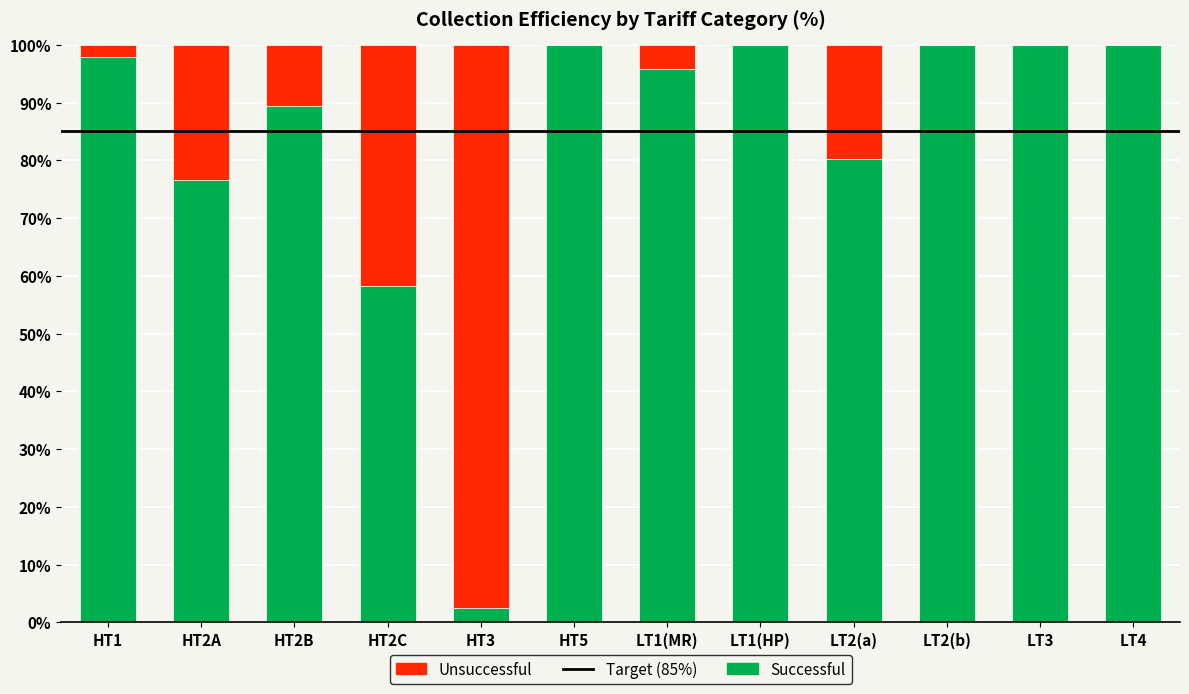

Reading left to right, list the values for the Successful series.

HT1=98.0	HT2A=76.7	HT2B=89.3	HT2C=58.2	HT3=2.5	HT5=100.0	LT1(MR)=95.8	LT1(HP)=100.0	LT2(a)=80.3	LT2(b)=100.0	LT3=100.0	LT4=100.0